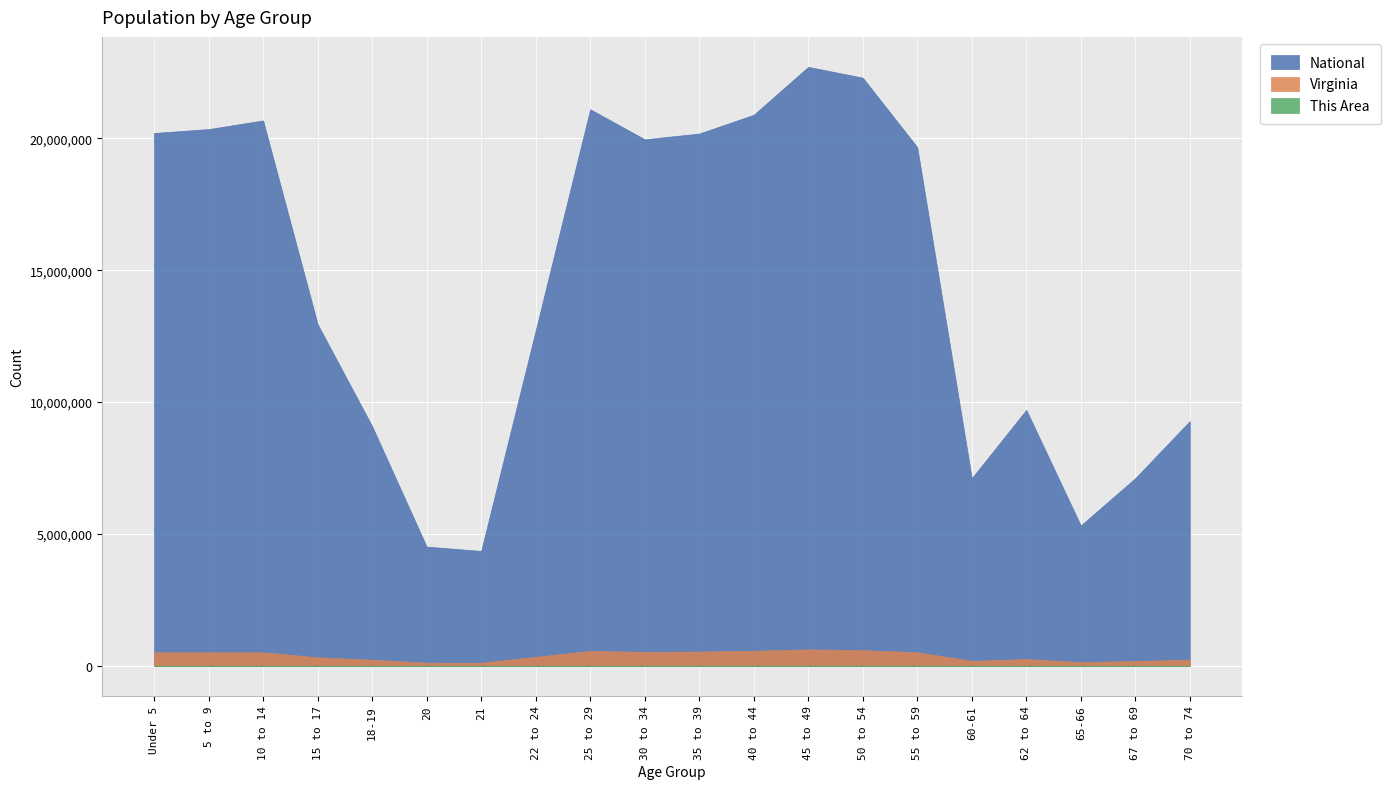

Reading right to left, what are all the values shown in this chart?

This Area: 1198	920	654	1168	836	2246	2493	2206	1945	1923	1681	1561	903	289	337	664	1090	1678	1588	1549
Virginia: 229502	182148	138154	255740	186629	512595	592845	621155	568865	540063	526077	564342	339728	114918	117445	230008	320957	511246	511849	509625
National: 9278166	7115361	5319902	9704197	7113727	19664805	22298125	22708591	20890964	20179642	19962099	21101849	12712576	4354294	4519129	9086089	12954254	20677194	20348657	20201362